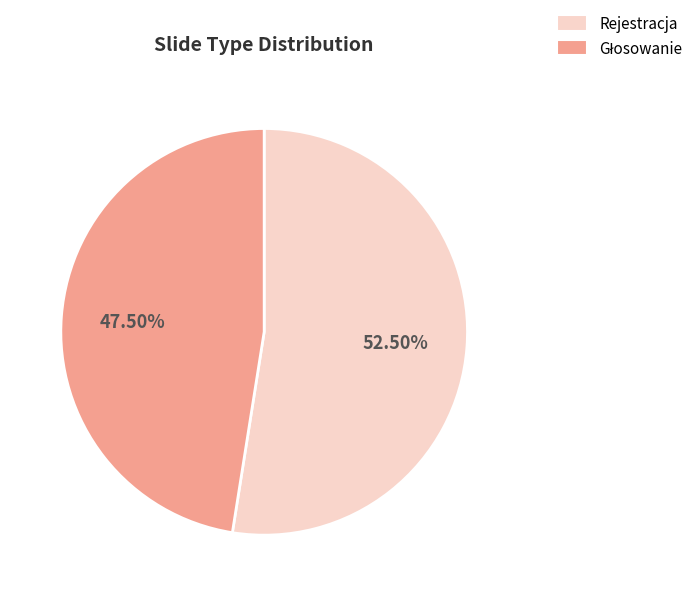

What is the largest slice in the pie chart?

Rejestracja